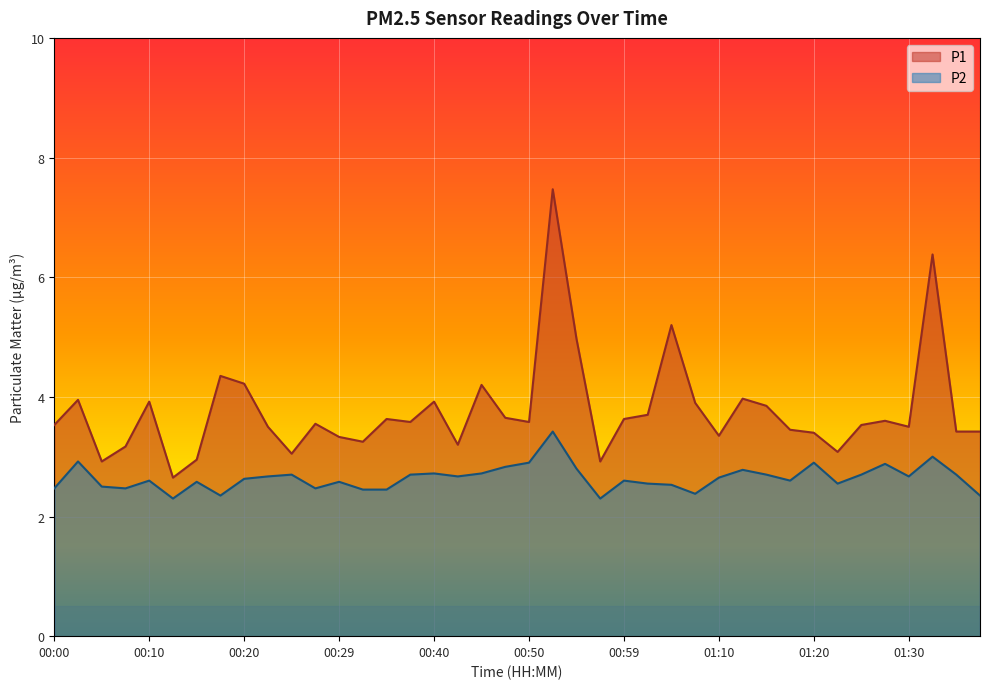

Rank the series at 00:22 from highest to lowest value.

P1, P2